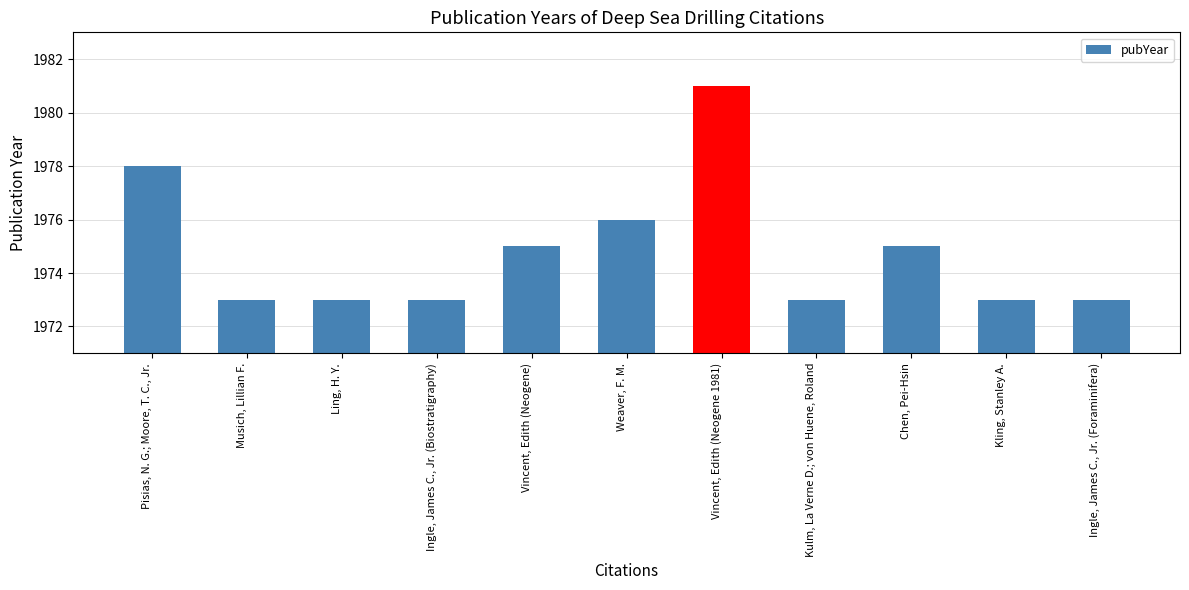

What is the label of the 1st bar from the right?

Ingle, James C., Jr. (Foraminifera)